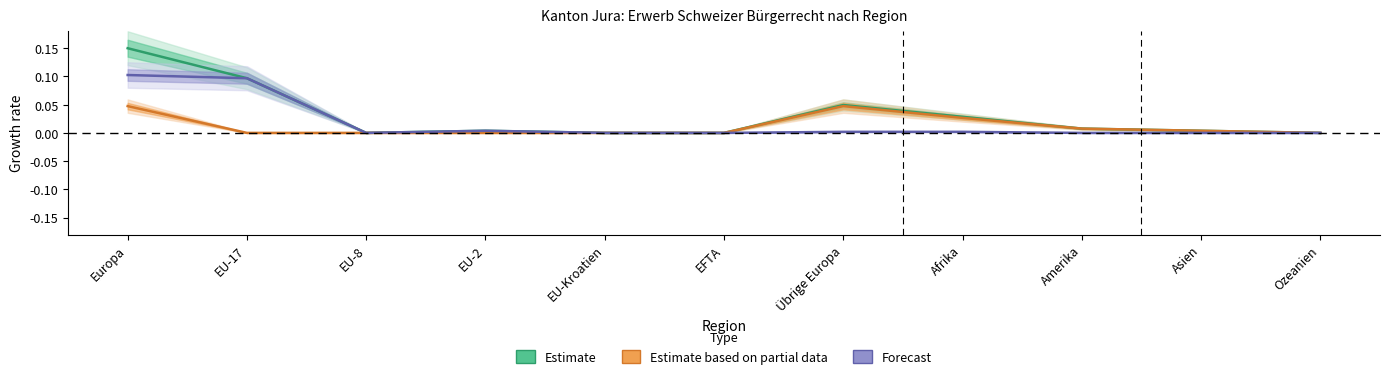

How many positive values does the Estimate based on partial data (AUG/VZAE) series have?

5